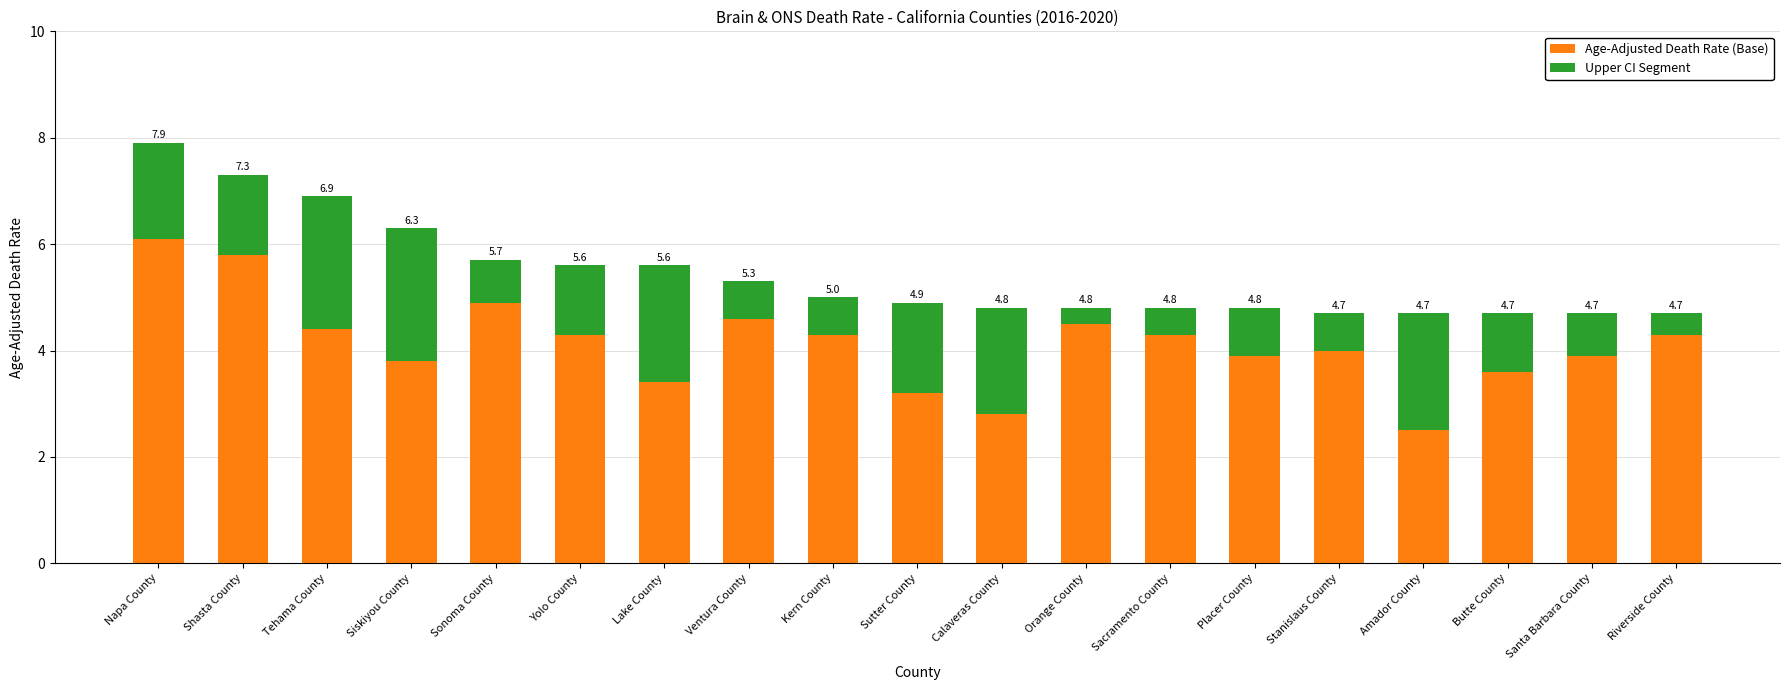

What are all the series names shown in the legend?

Age-Adjusted Death Rate (Base), Upper CI Segment